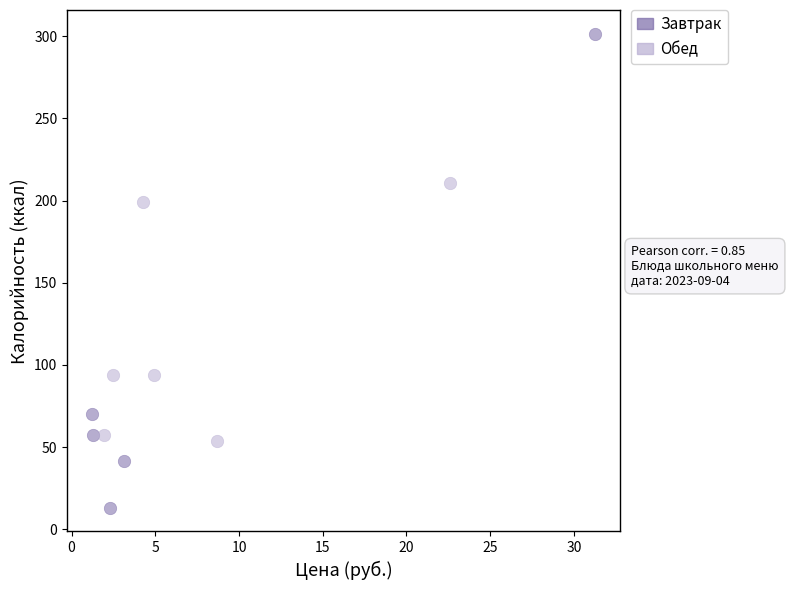

What are all the series names shown in the legend?

Завтрак, Обед